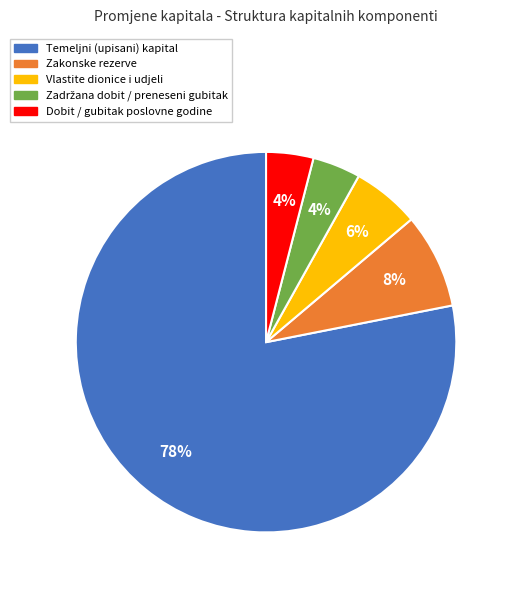

Count the number of slices in the pie.

5